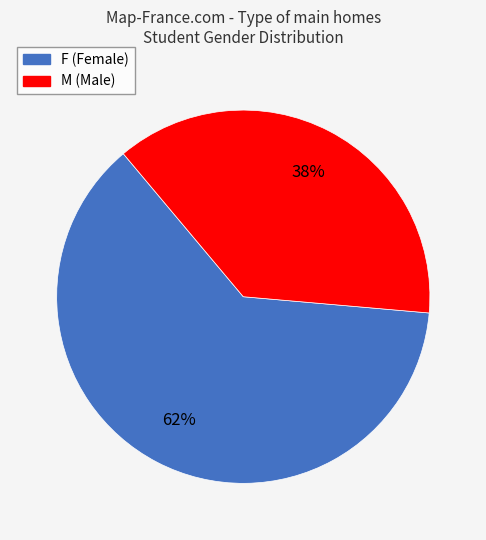

What is the largest slice in the pie chart?

F